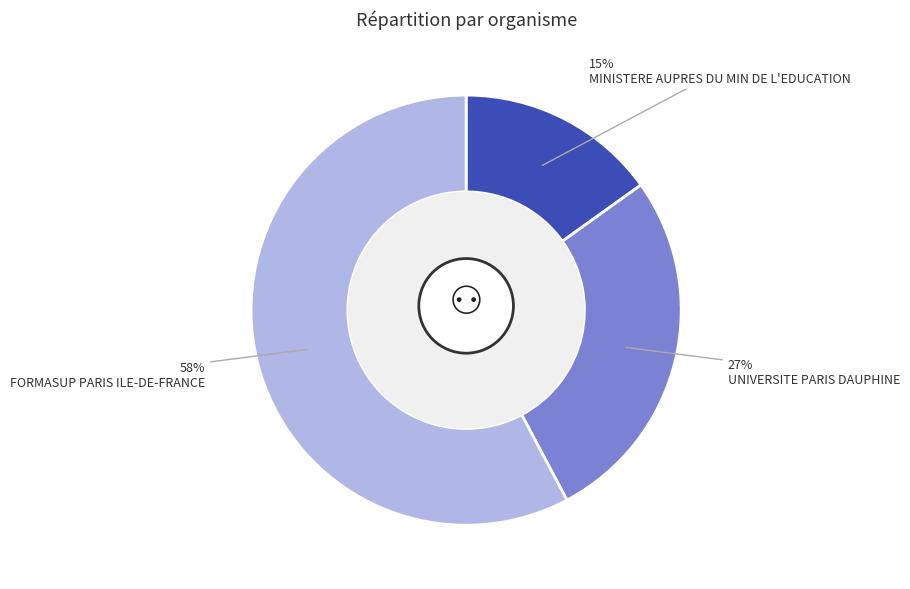

What is the ratio of the value at UNIVERSITE PARIS DAUPHINE to the value at FORMASUP PARIS ILE-DE-FRANCE?

0.5